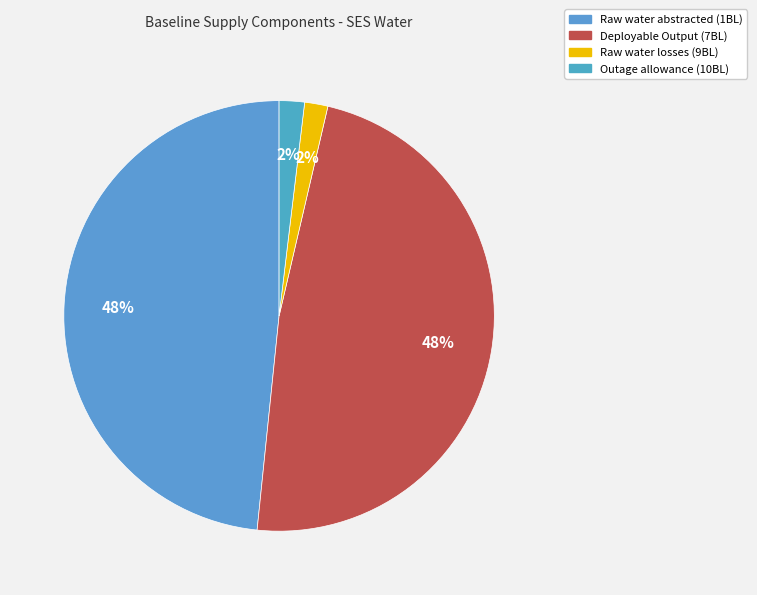

Do Outage allowance (10BL) and Raw water abstracted (1BL) together represent more than half of the pie?

Yes